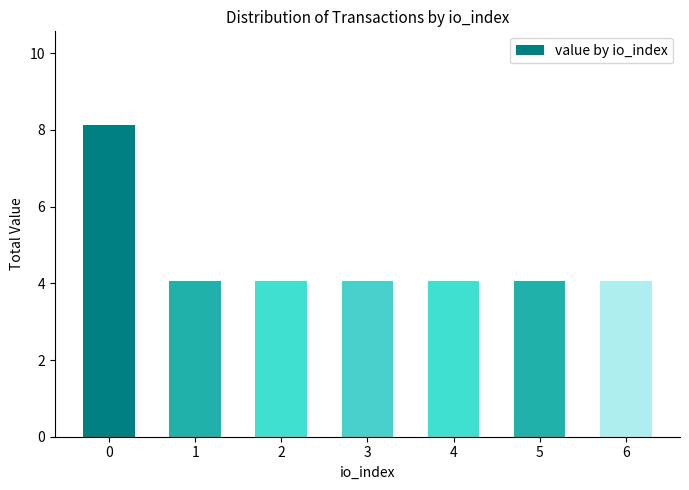

The chart shows a value of 4.1 at 4. True or false?

True